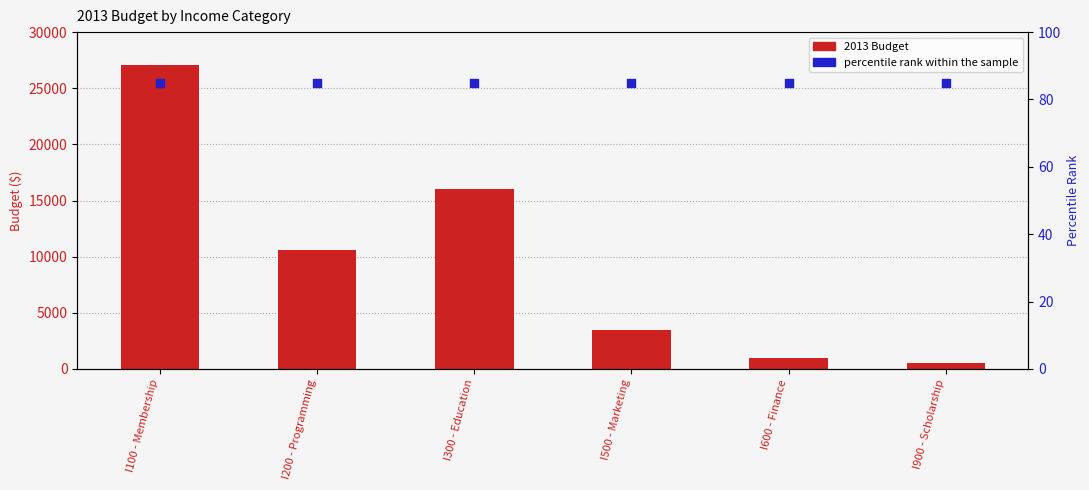

At which category is the sum across all series the highest?

I100 - Membership